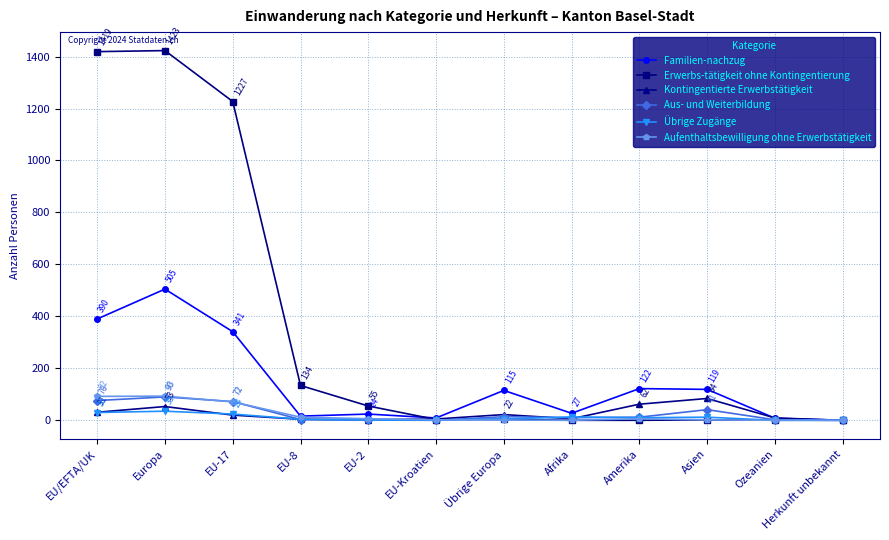

Which series changed the most between EU-8 and EU-Kroatien?

Erwerbs-tätigkeit ohne Kontingentierung